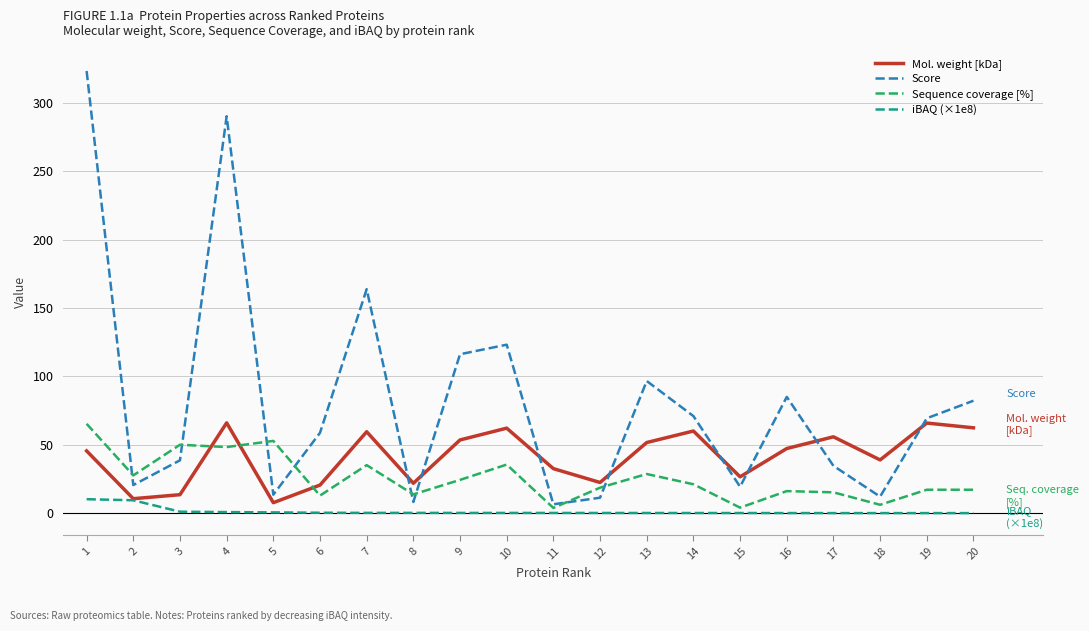

List the series in order of their overall mean, highest first.

Score, Mol. weight [kDa], Sequence coverage [%], iBAQ (×1e8)